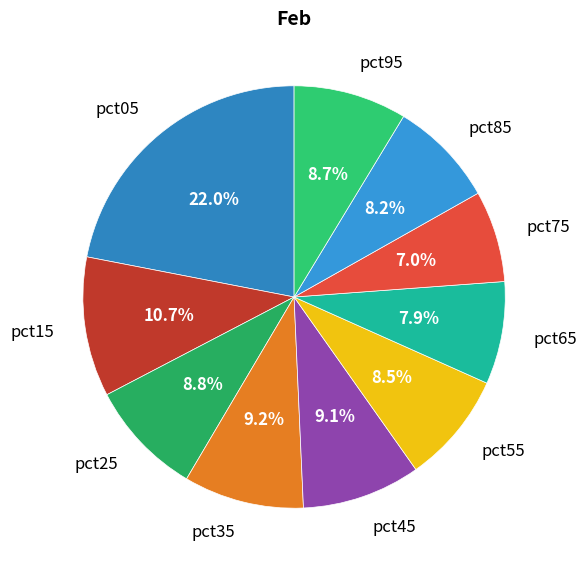

How much of the chart is everything except pct55?

91.5%